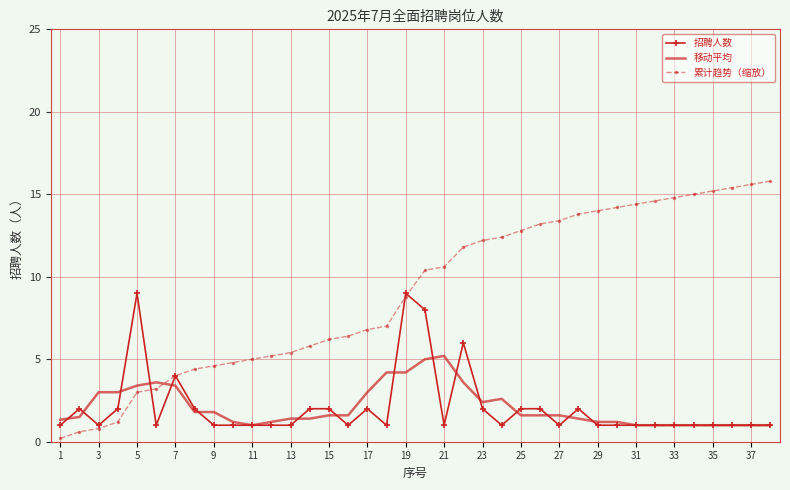

What is the sum of all 累计趋势（缩放） values?

343.0